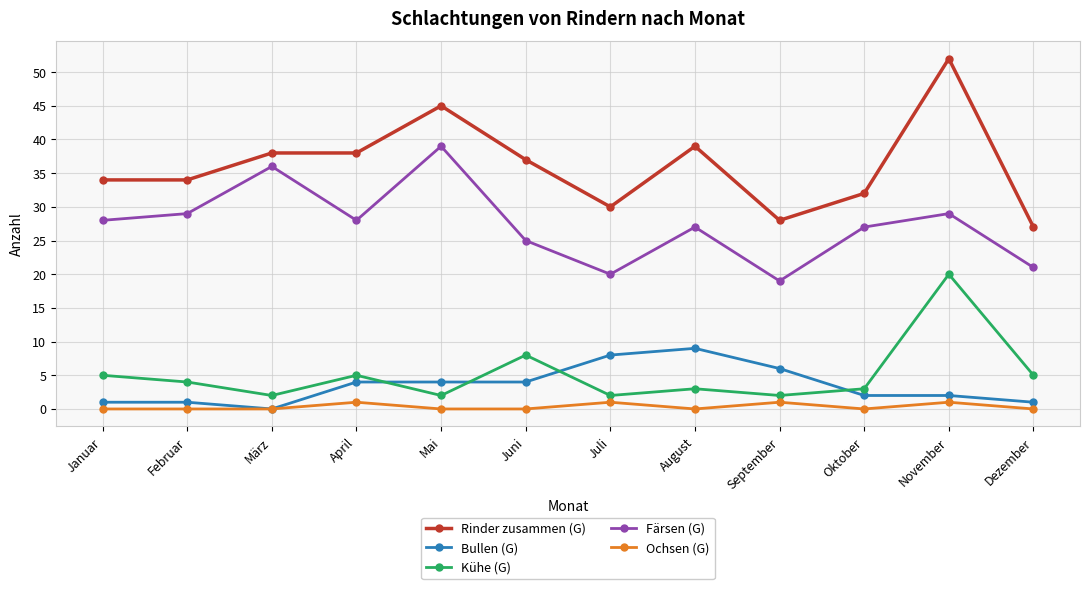

What is the label of the 1st point from the right?

Dezember